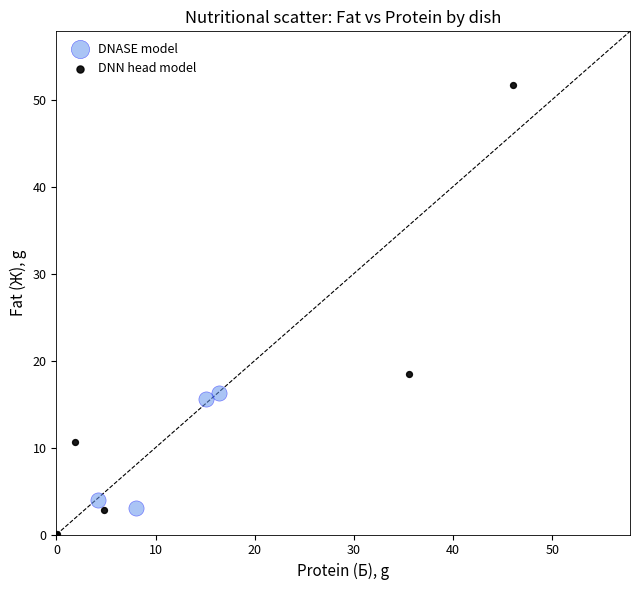

Which series contains the highest Y value?

DNN head model